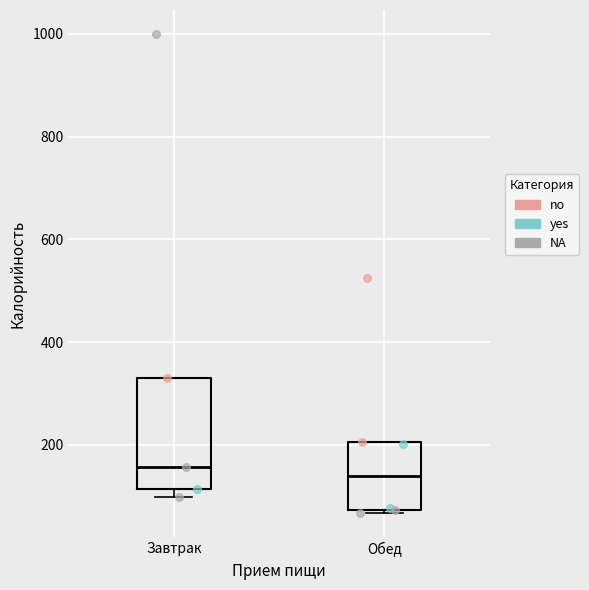

Reading left to right, read every box against the y-axis: the position of its median line, the range the box covers, and the ends of its whiskers. The values are not printed on the chart, so give them approximately, as read against the axis.

Завтрак: median 160, box 120 to 320, whiskers 100 to 320
Обед: median 140, box 80 to 200, whiskers 60 to 200